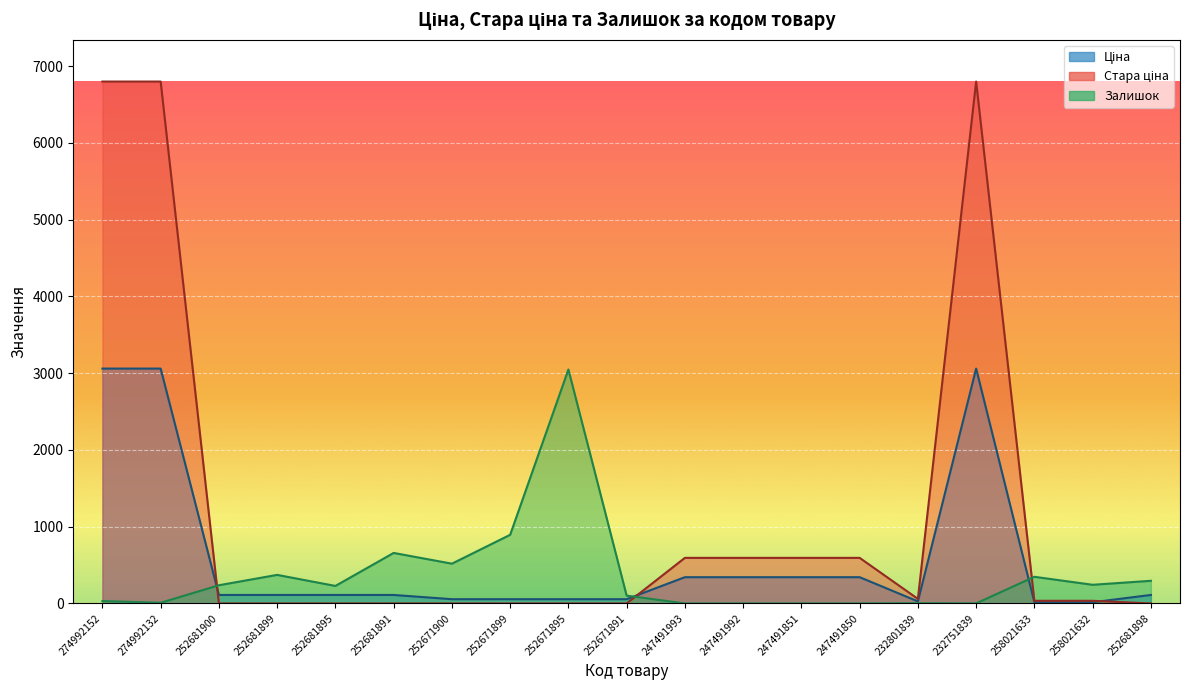

Reading right to left, extract all data points from this chart.

Ціна: 252681898=110.5	258021632=15.4	258021633=15.4	232751839=3059.7	232801839=26.7	247491850=342.1	247491851=342.1	247491992=342.1	247491993=342.1	252671891=55.3	252671895=55.3	252671899=55.3	252671900=55.3	252681891=110.5	252681895=110.5	252681899=110.5	252681900=110.5	274992132=3059.7	274992152=3059.7
Стара ціна: 252681898=0.0	258021632=34.3	258021633=34.3	232751839=6799.2	232801839=59.4	247491850=593.8	247491851=593.8	247491992=593.8	247491993=593.8	252671891=0.0	252671895=0.0	252671899=0.0	252671900=0.0	252681891=0.0	252681895=0.0	252681899=0.0	252681900=0.0	274992132=6799.2	274992152=6799.2
Залишок: 252681898=295.0	258021632=243.0	258021633=347.0	232751839=1.0	232801839=3.0	247491850=0.0	247491851=0.0	247491992=0.0	247491993=0.0	252671891=102.0	252671895=3048.0	252671899=894.0	252671900=518.0	252681891=658.0	252681895=228.0	252681899=372.0	252681900=237.0	274992132=9.0	274992152=31.0